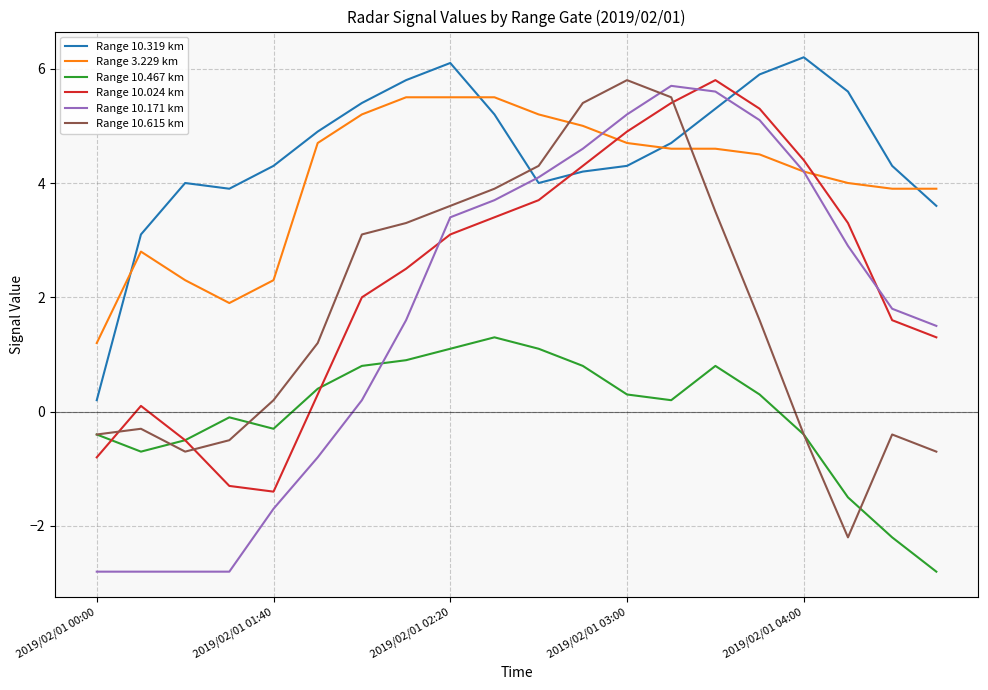

At how many categories does at least one series exceed 1?

20